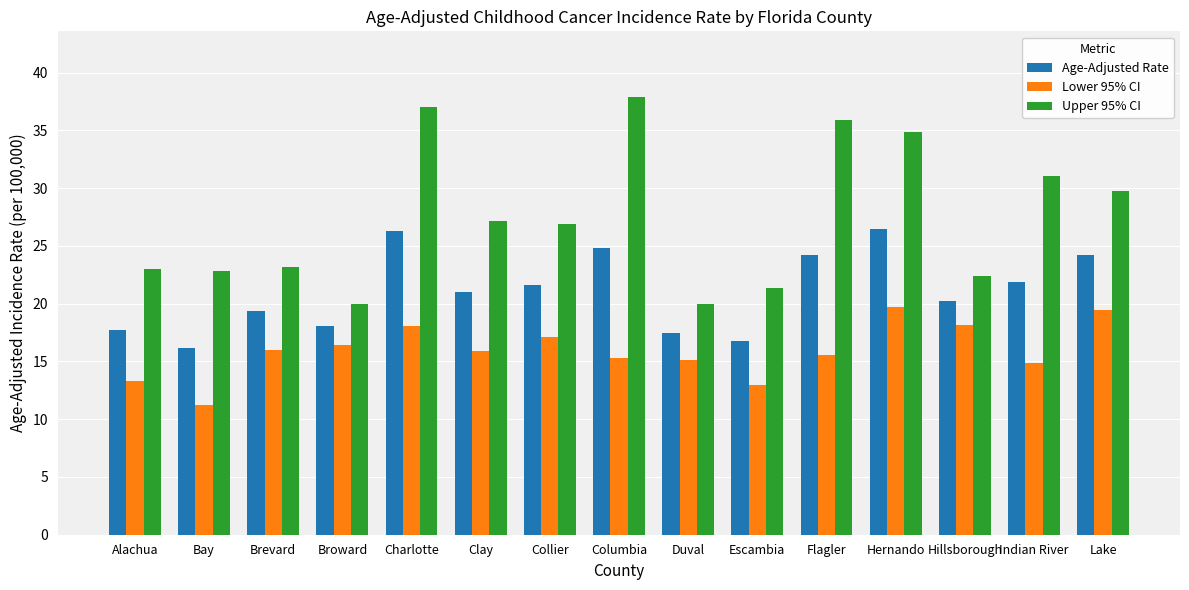

True or false: Lower 95% CI has a value of 19.5 at Lake.

True